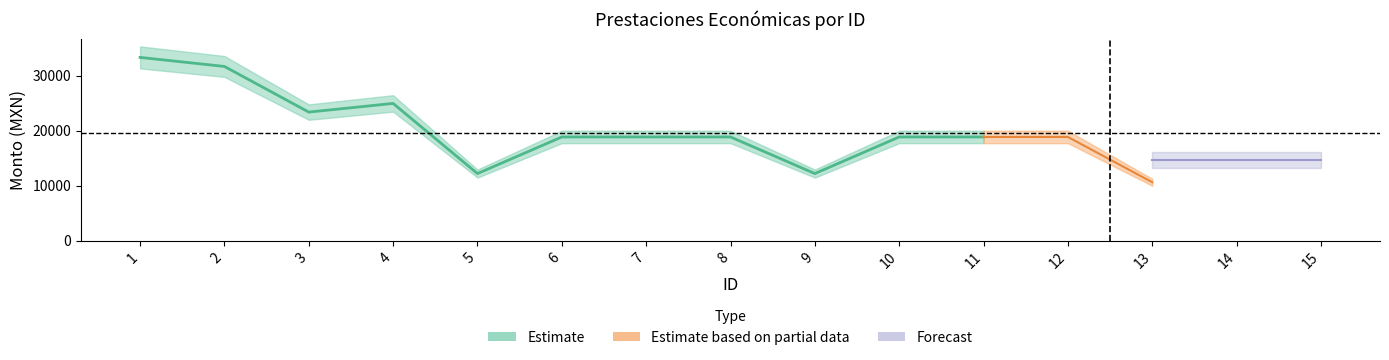

Is this an area chart (filled region under the line)?

No